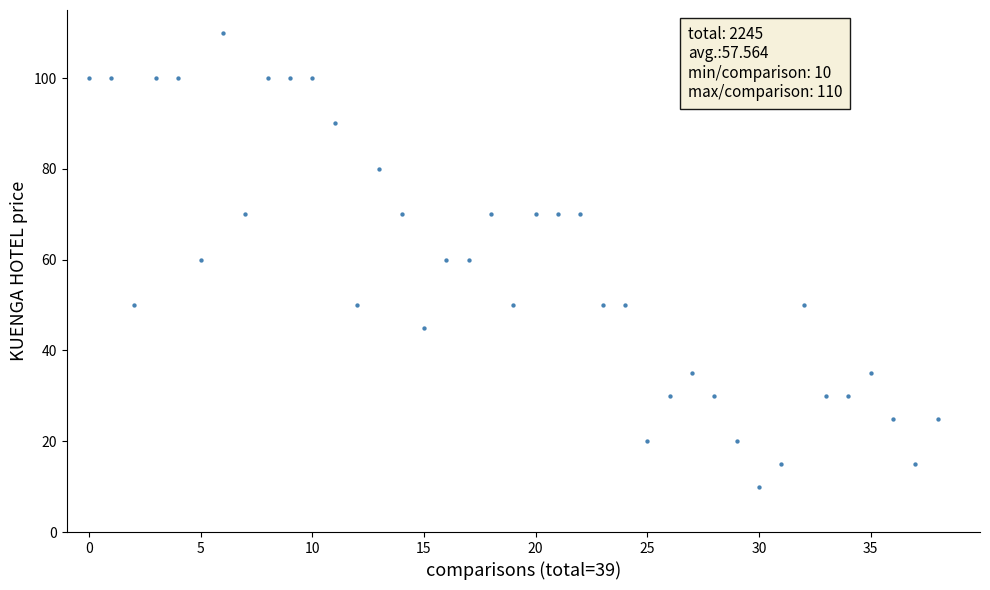

What is the range of Y values (max minus min)?

100